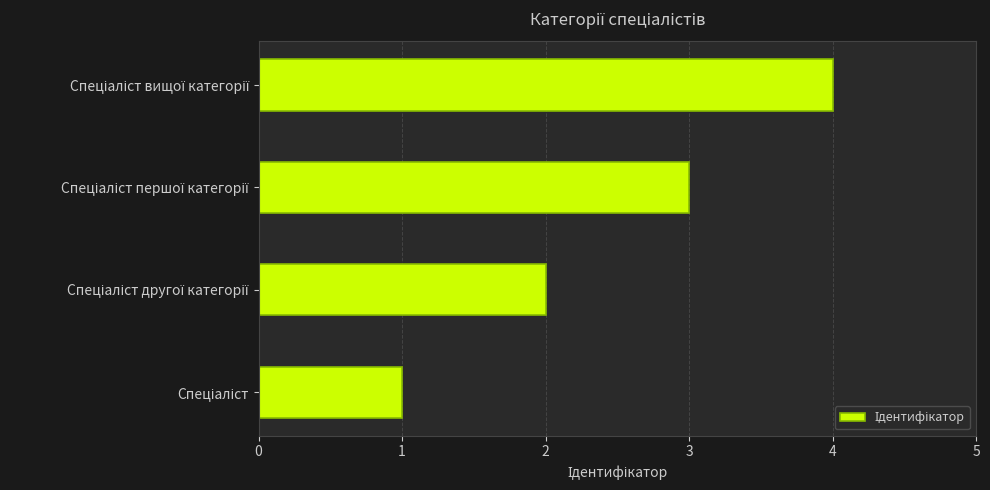

What is the difference between the maximum and minimum values?

3